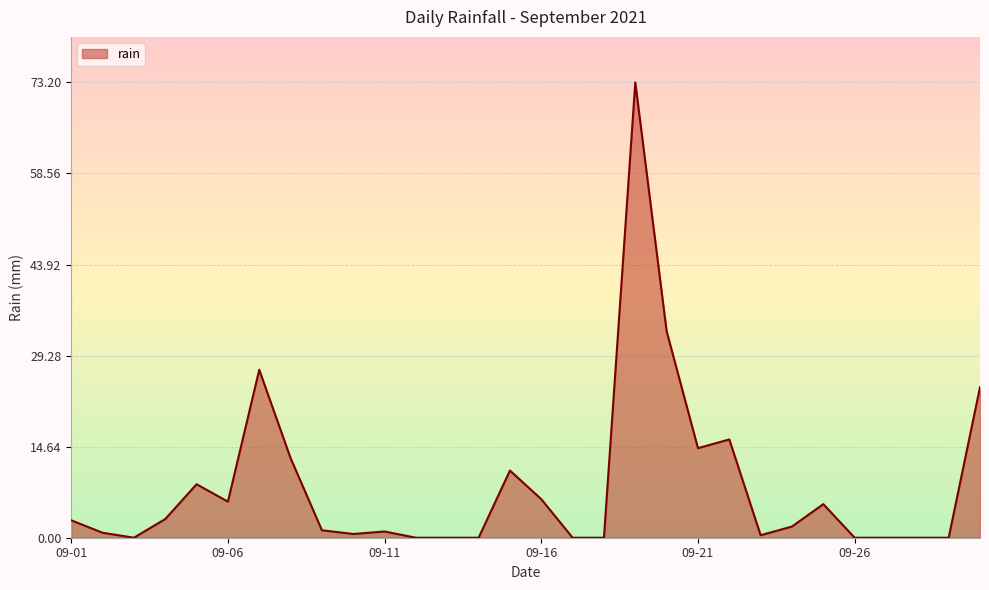

What is the difference between the maximum and minimum values?

73.2